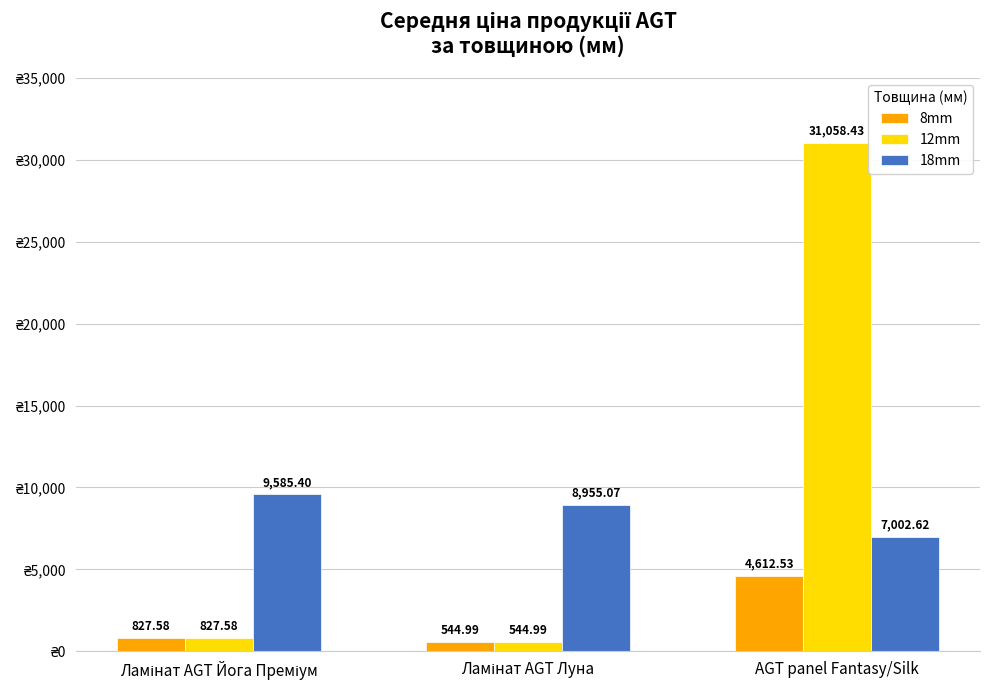

Are the bars horizontal?

No